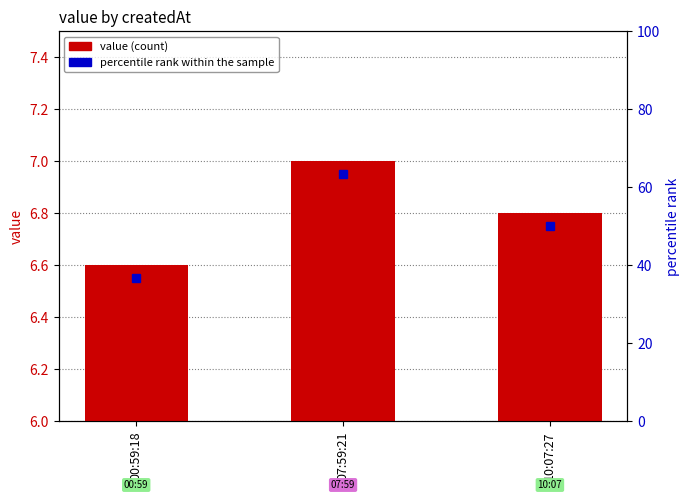

What is the change in value from 07:59:21 to 10:07:27?

-0.2